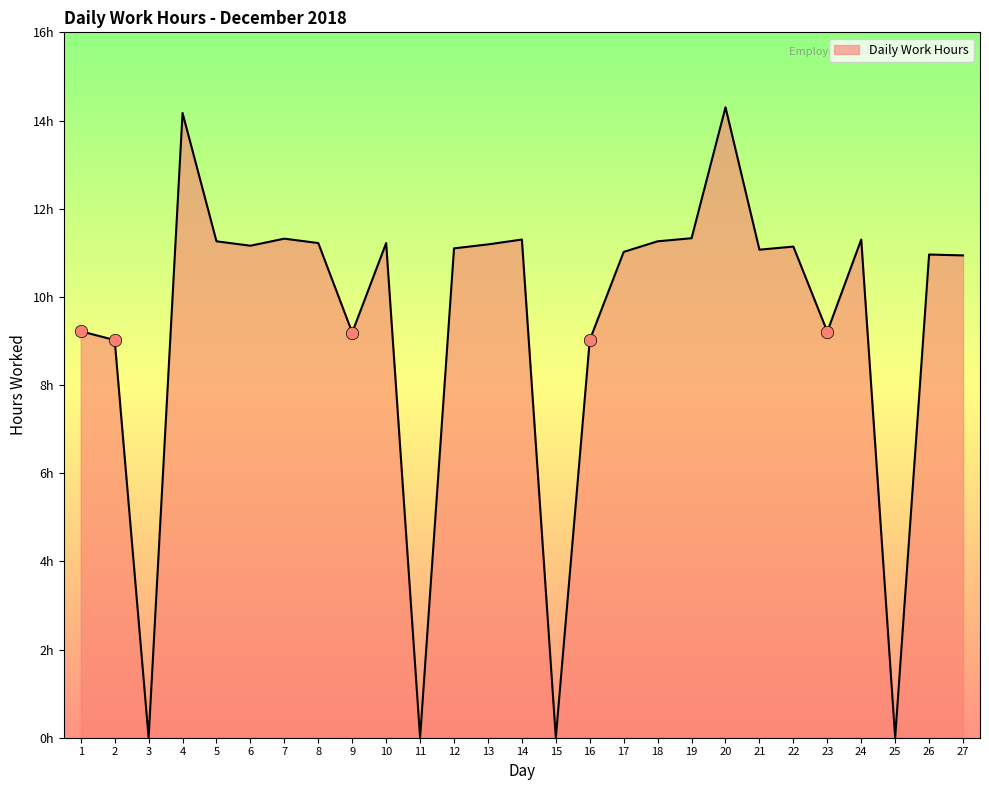

What is the ratio of the value at 13 to the value at 27?

1.0